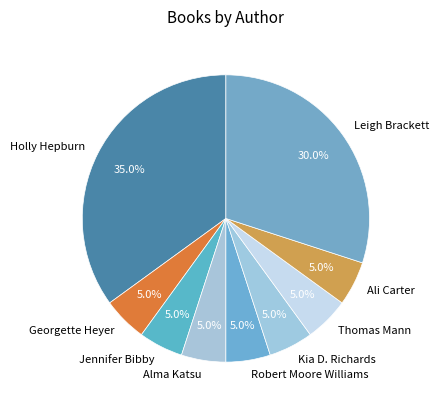

Is there any slice that represents more than half of the pie?

No